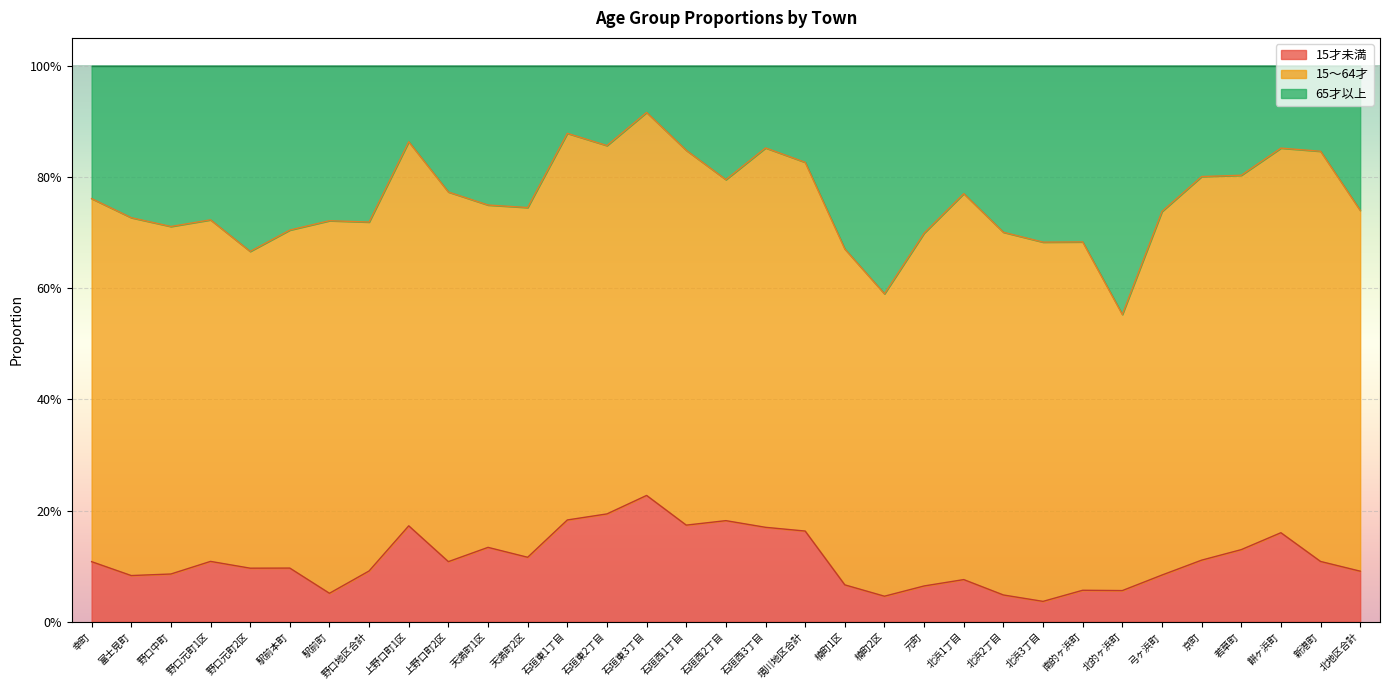

Is the value of 65才以上 at 富士見町 greater than the value of 15才未満 at 南的ヶ浜町?

Yes